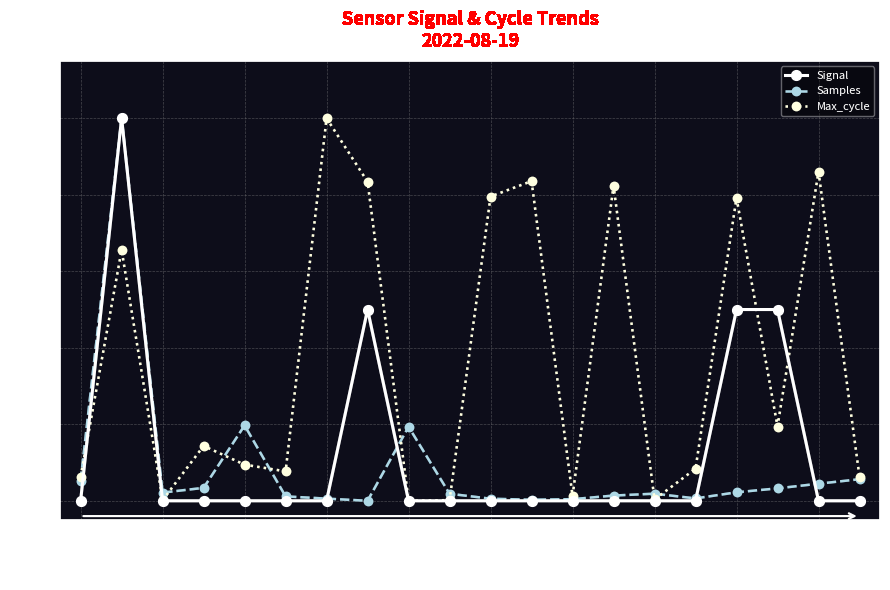

How many interior local peaks does the Max_cycle series have?

7